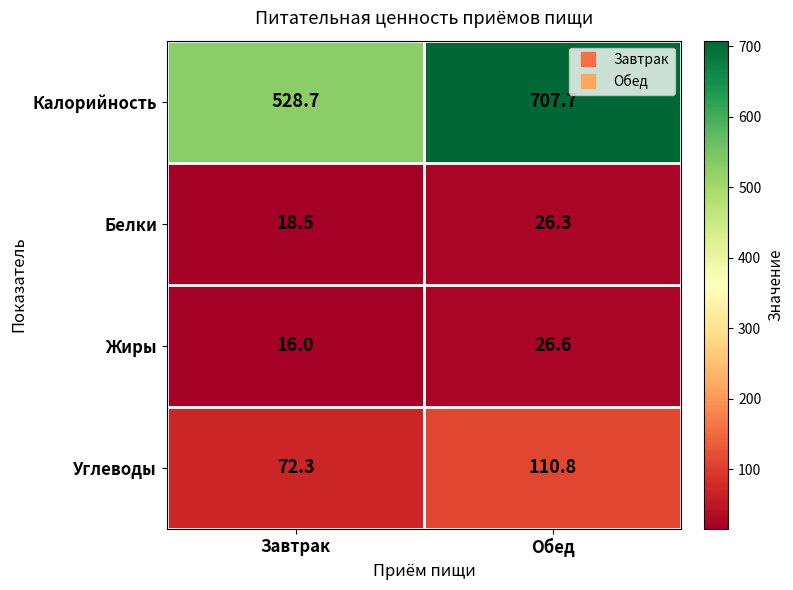

Reading left to right, list all the values displayed in this chart.

Калорийность: 528.7	707.7
Белки: 18.5	26.3
Жиры: 16.0	26.6
Углеводы: 72.3	110.8